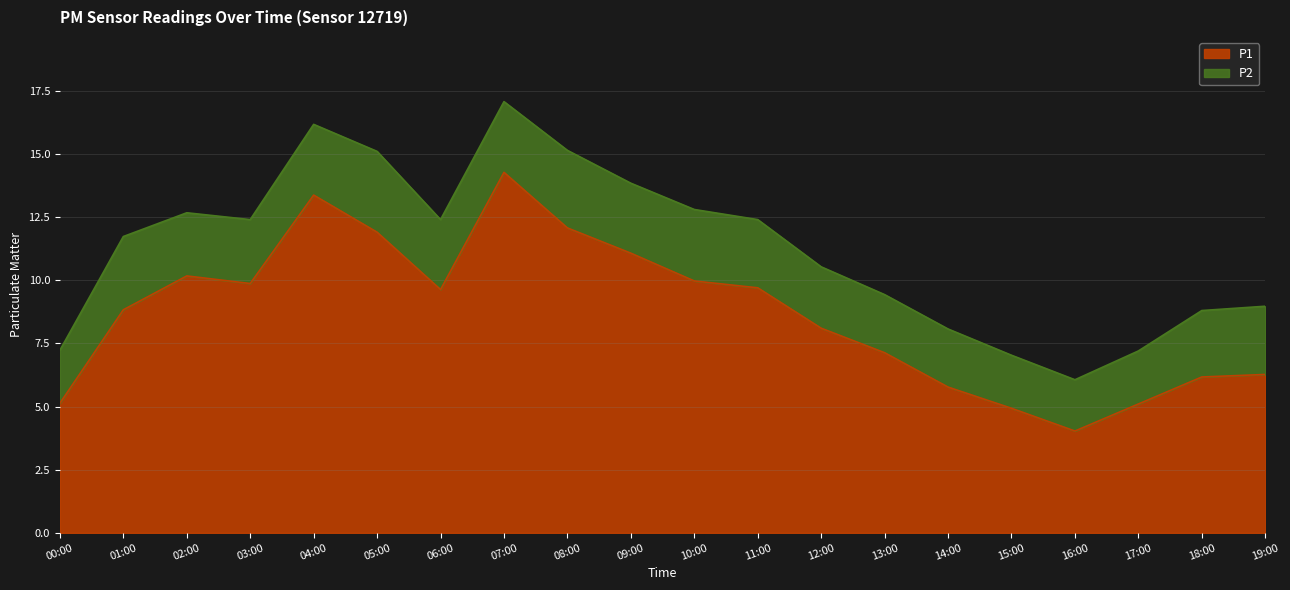

List the labels in order of value, largest first.

07:00, 04:00, 08:00, 05:00, 09:00, 02:00, 10:00, 03:00, 11:00, 06:00, 01:00, 12:00, 13:00, 19:00, 18:00, 14:00, 00:00, 17:00, 15:00, 16:00